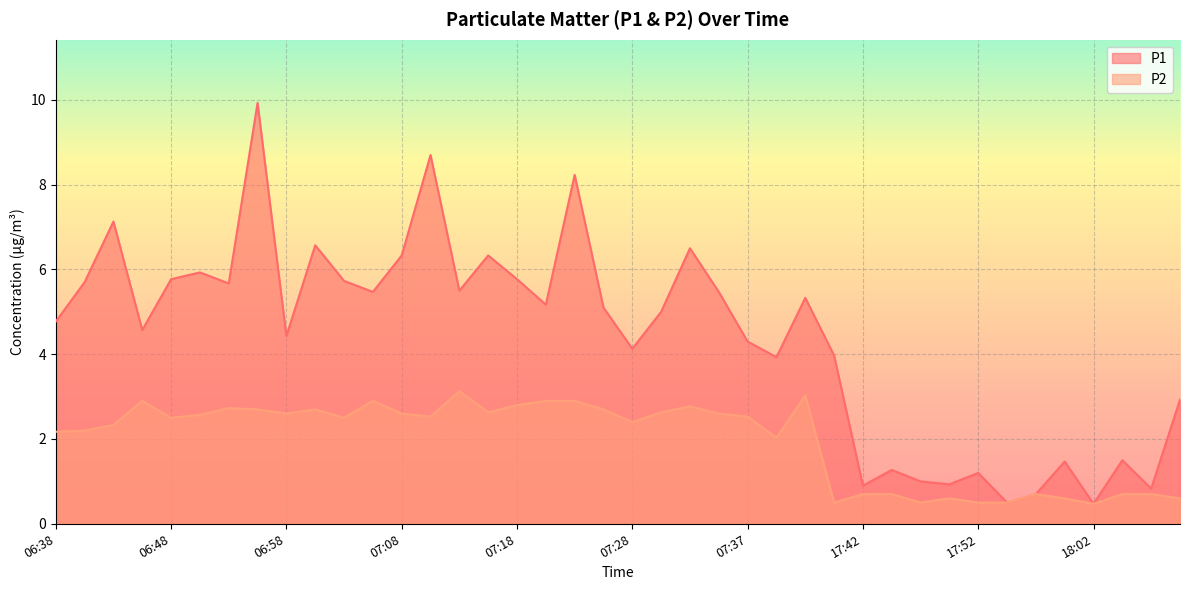

True or false: P2 has more than 2 interior local peaks.

True